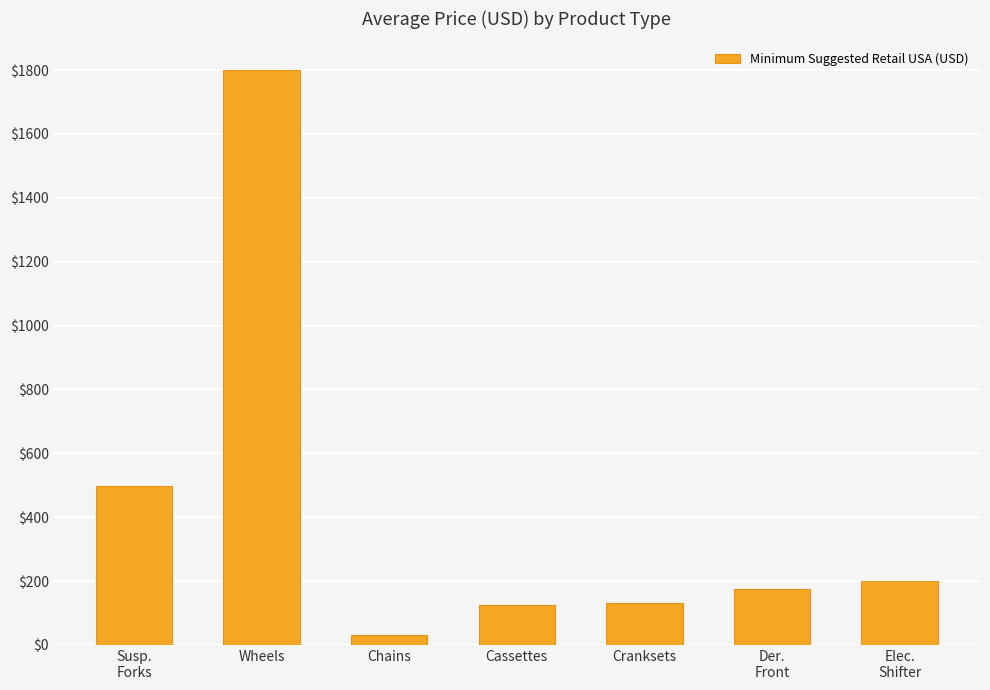

The value at Wheels is 2991. True or false?

False